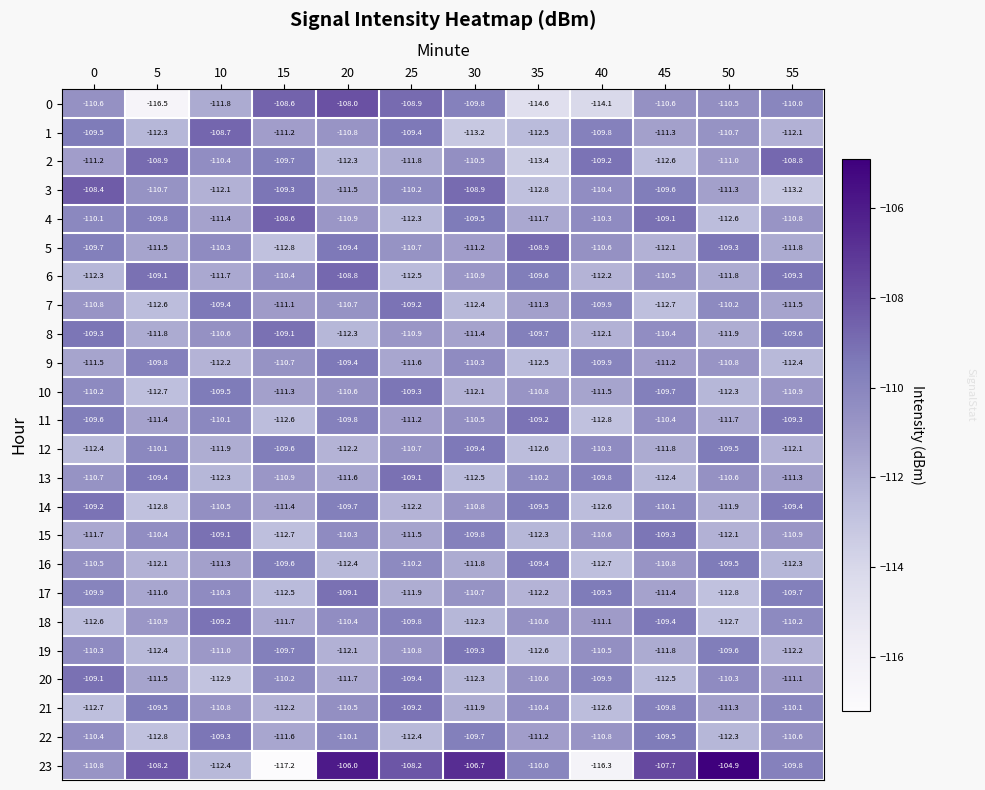

Which series has the largest range (max minus min)?

23